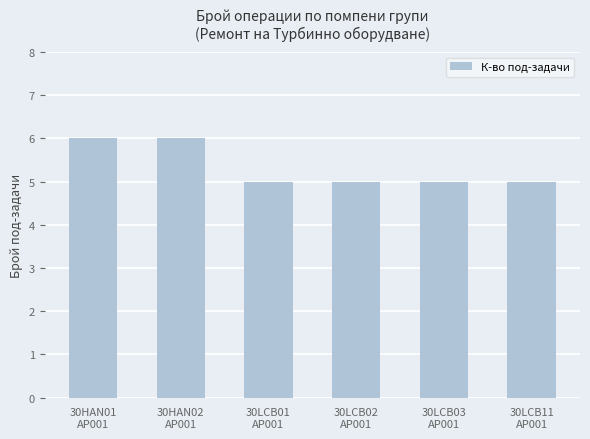

What is the maximum value shown in the chart?

6